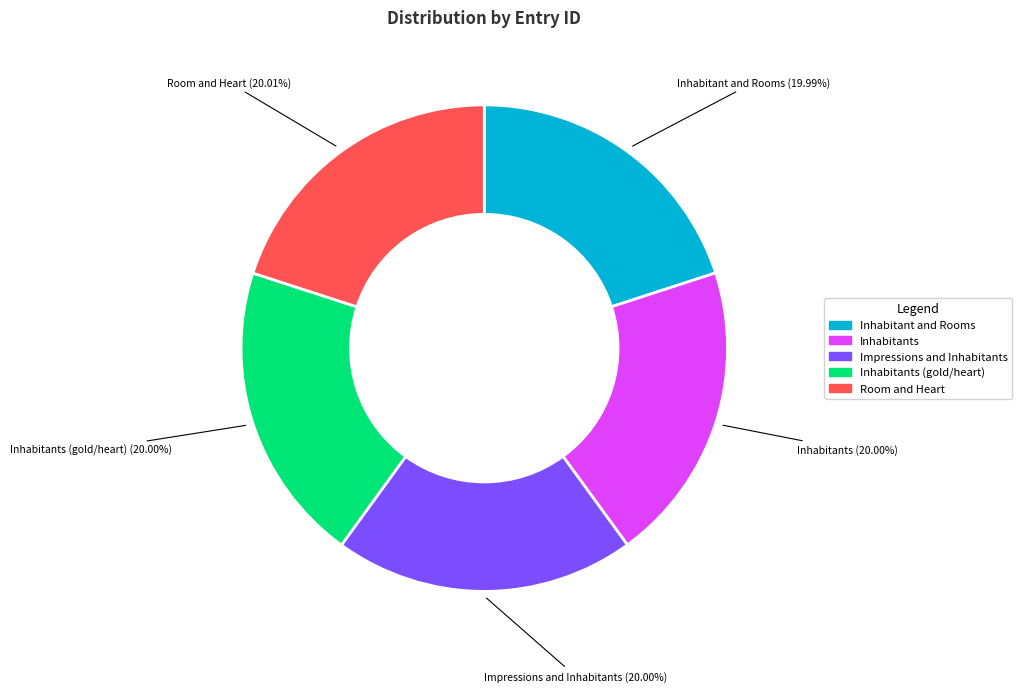

Is there any slice that represents more than half of the pie?

No